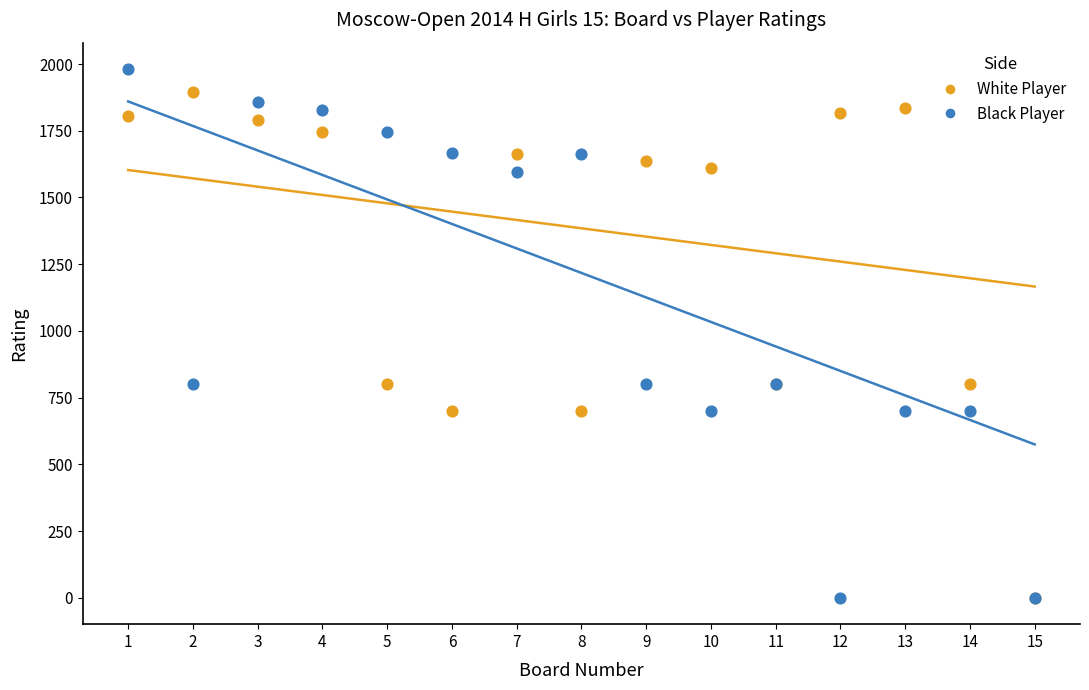

Which series has the largest Y range (max minus min)?

Black Player